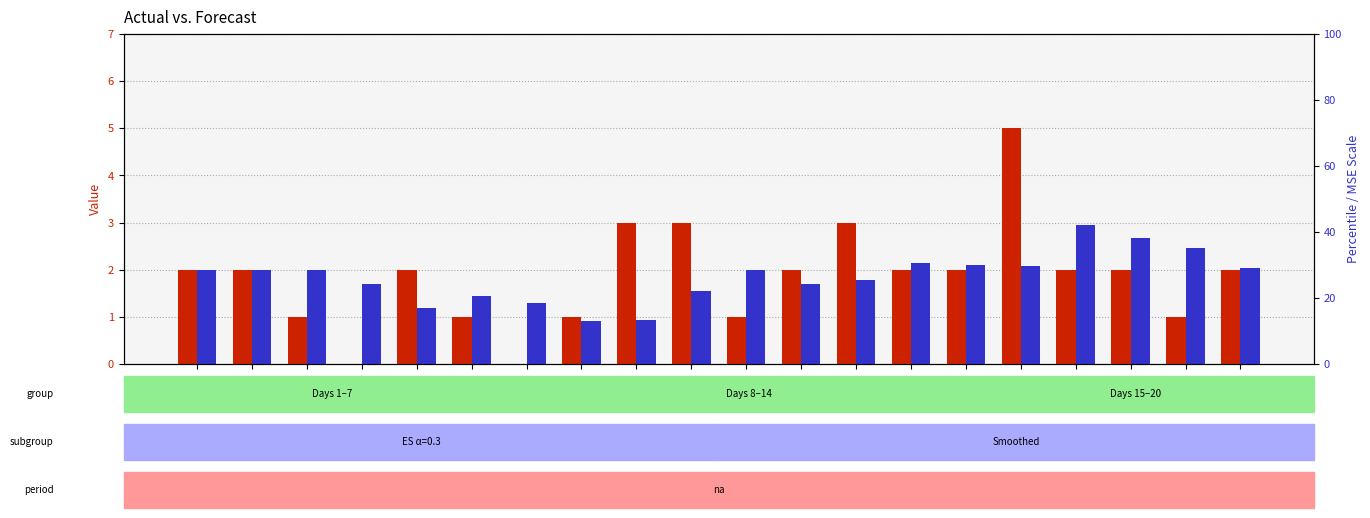

Is it true that Forecast (Ft) equals 1.7 at 12?

True